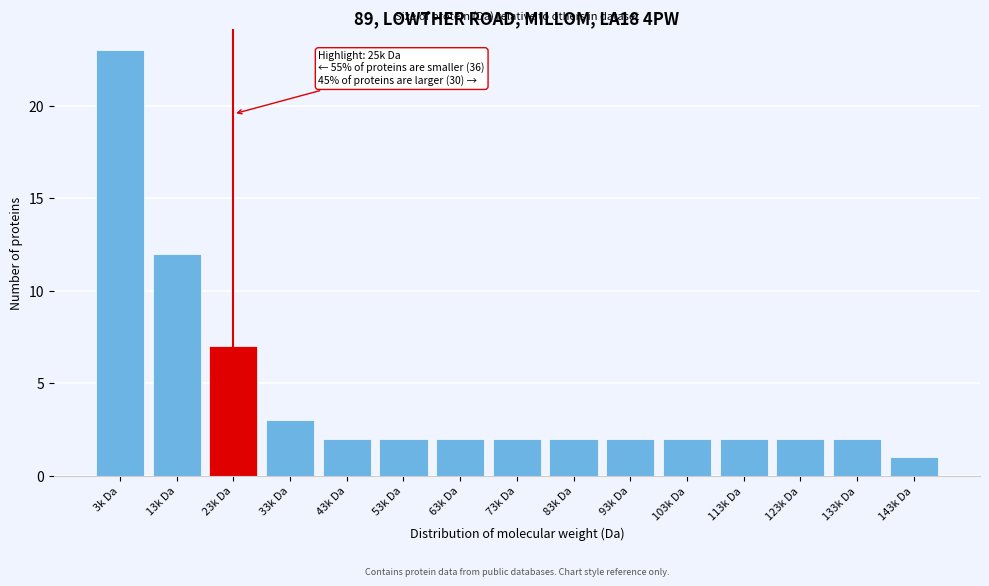

Reading right to left, transcribe all the data shown in this chart.

143k Da=1	133k Da=2	123k Da=2	113k Da=2	103k Da=2	93k Da=2	83k Da=2	73k Da=2	63k Da=2	53k Da=2	43k Da=2	33k Da=3	23k Da=7	13k Da=12	3k Da=23